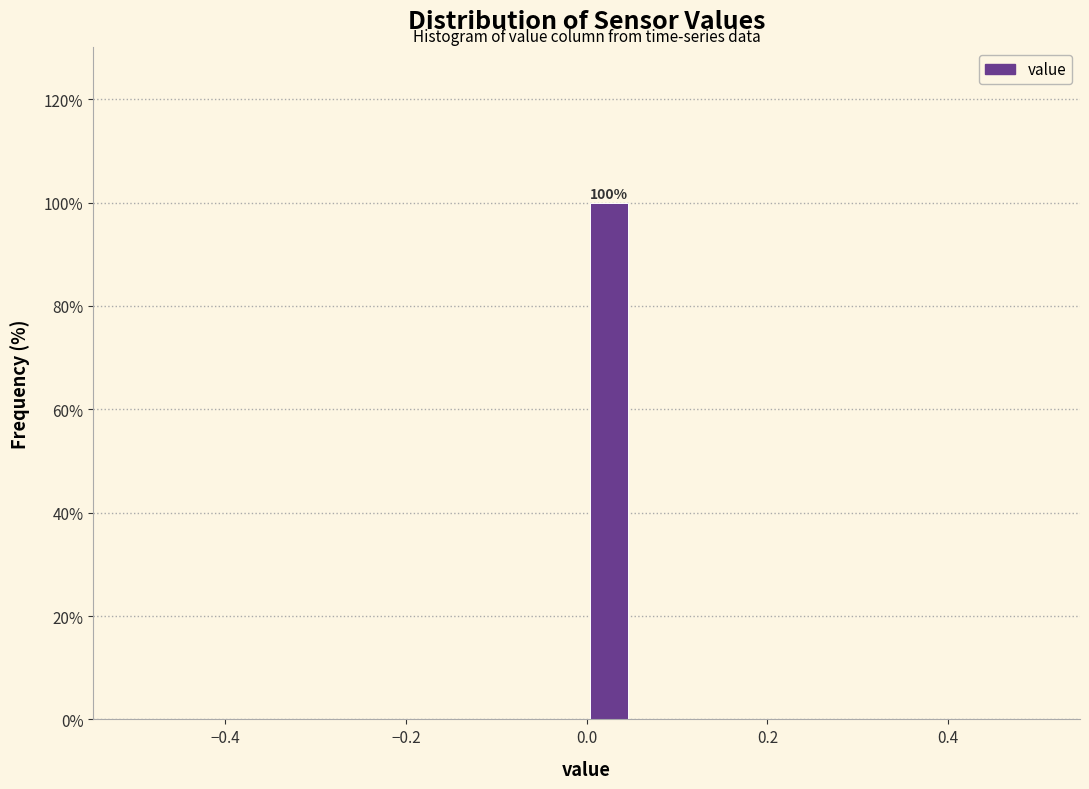

Around what value on the x-axis is the tallest bar? Give the approximate position of its centre, as read against the axis.

0.02